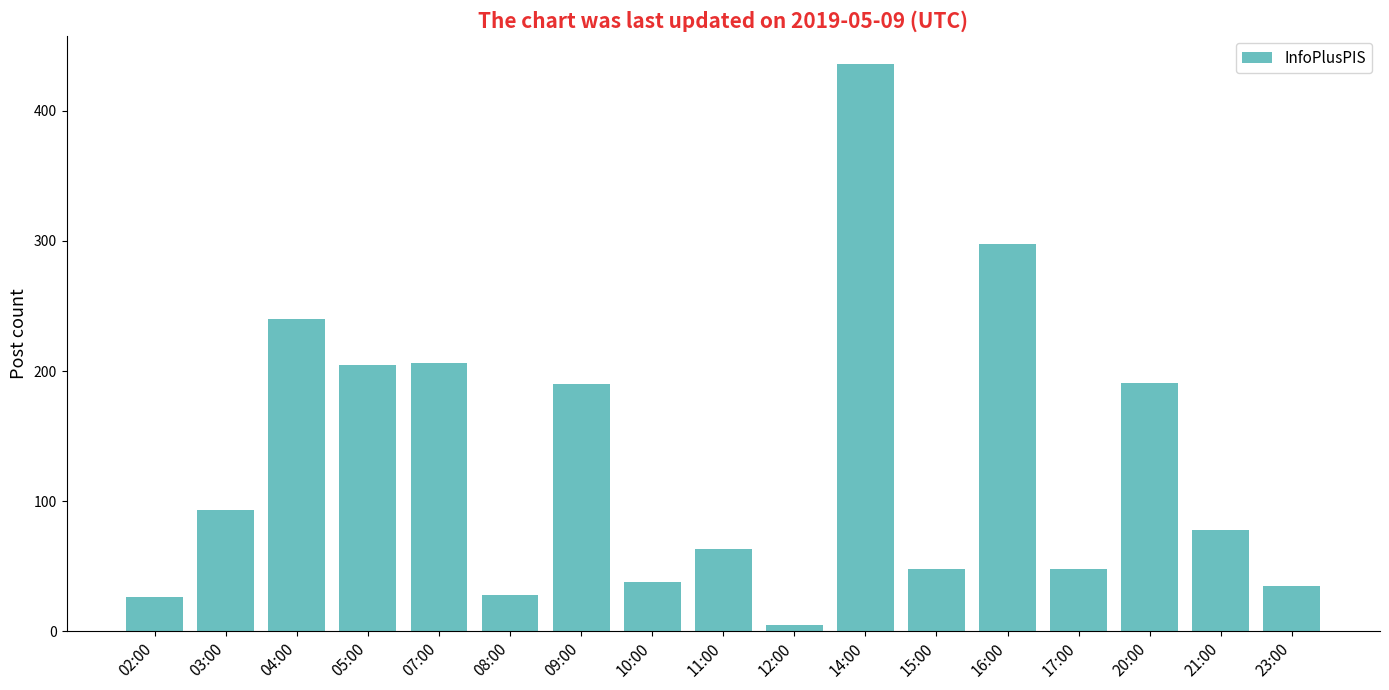

What is the average value?

131